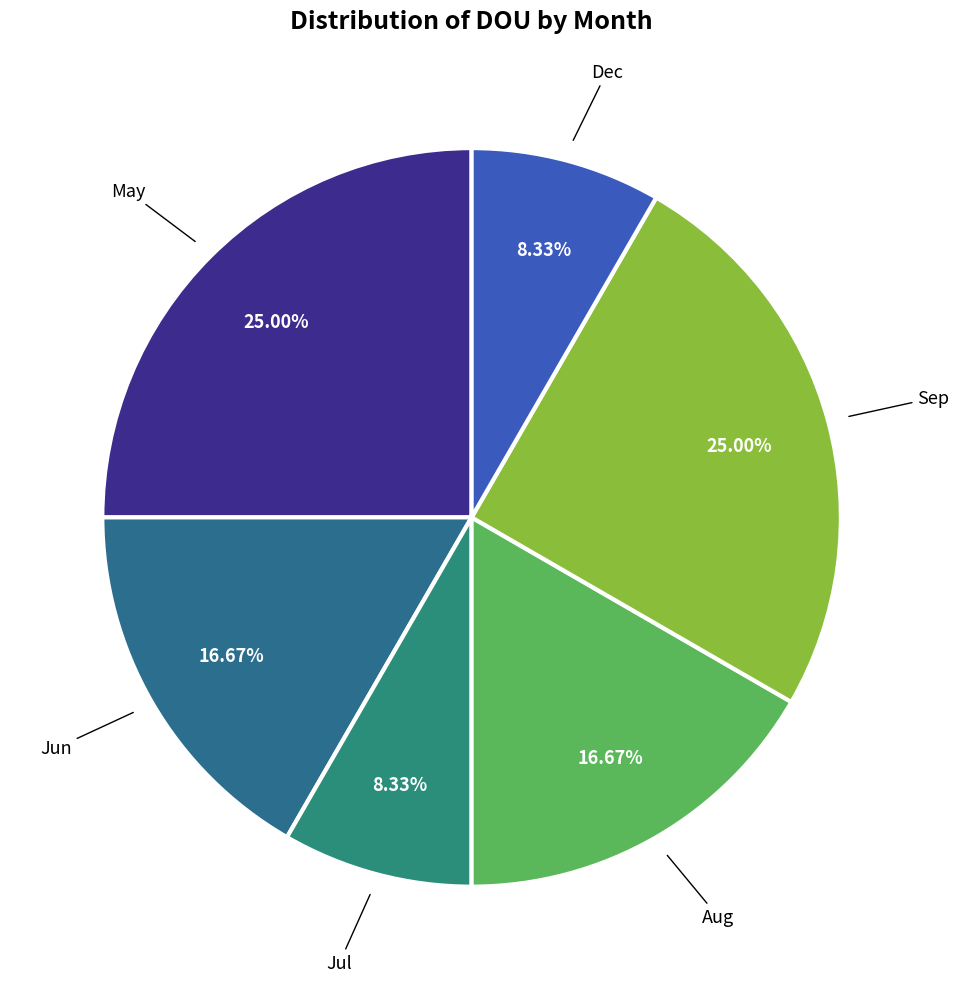

How many segments does this pie chart have?

6